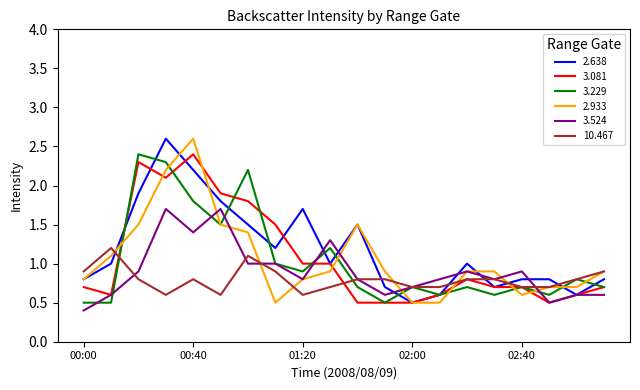

Which series ends up on top after the final intersection of 10.467 and 2.638?

10.467